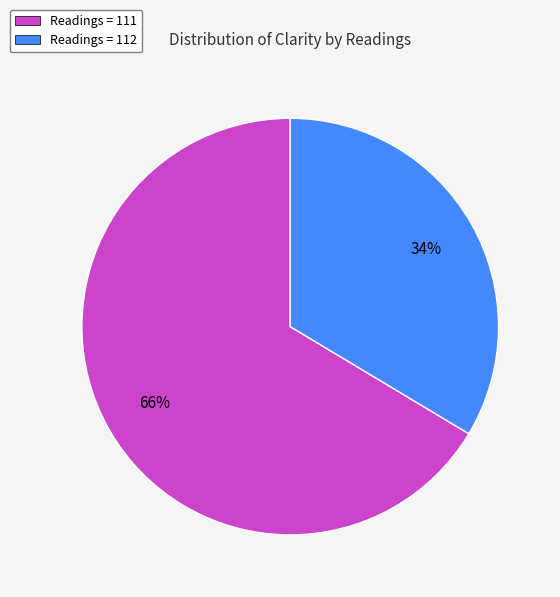

Which has a higher value, Readings = 111 or Readings = 112?

Readings = 111